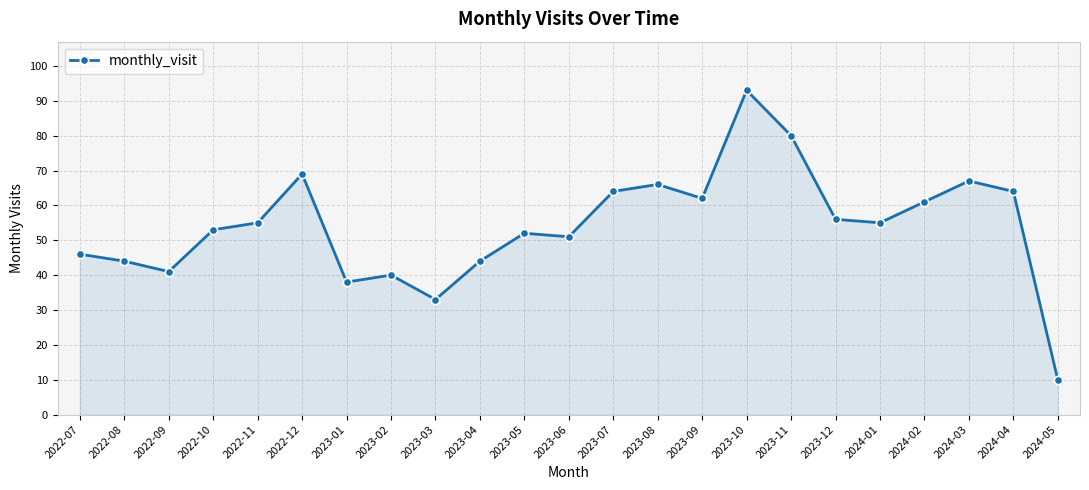

True or false: there are more than 0 points higher than both neighbors.

True